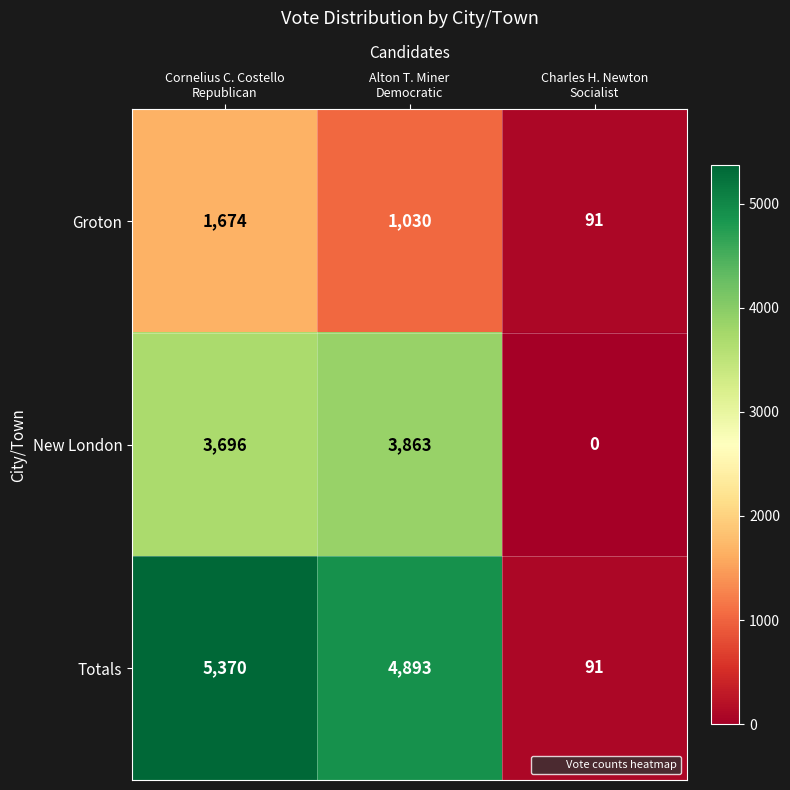

Which series has the largest range (max minus min)?

Totals